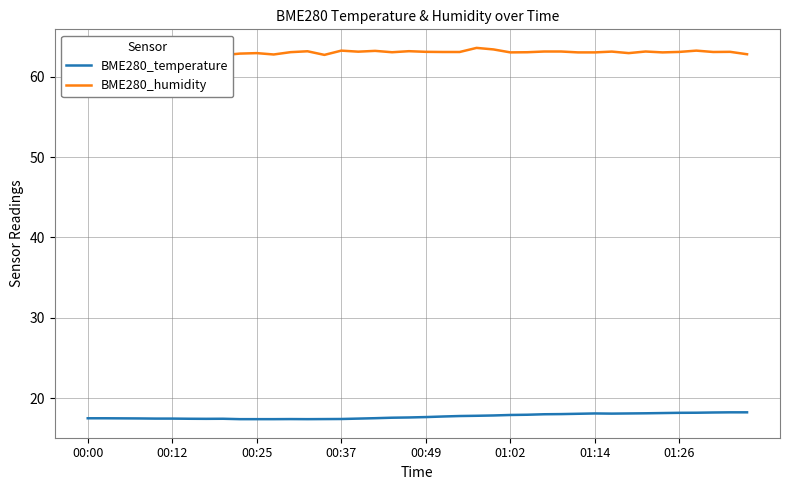

What is the highest value of the BME280_temperature series?

18.2